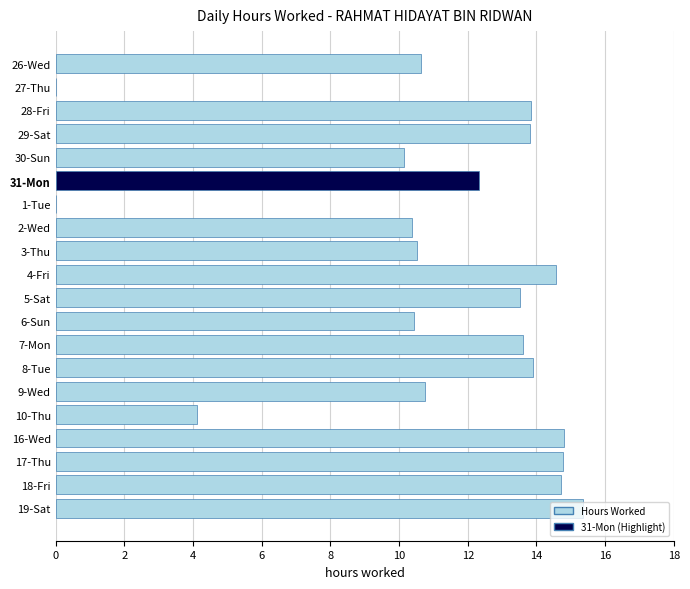

True or false: the data shows 5.9 at 8-Tue.

False